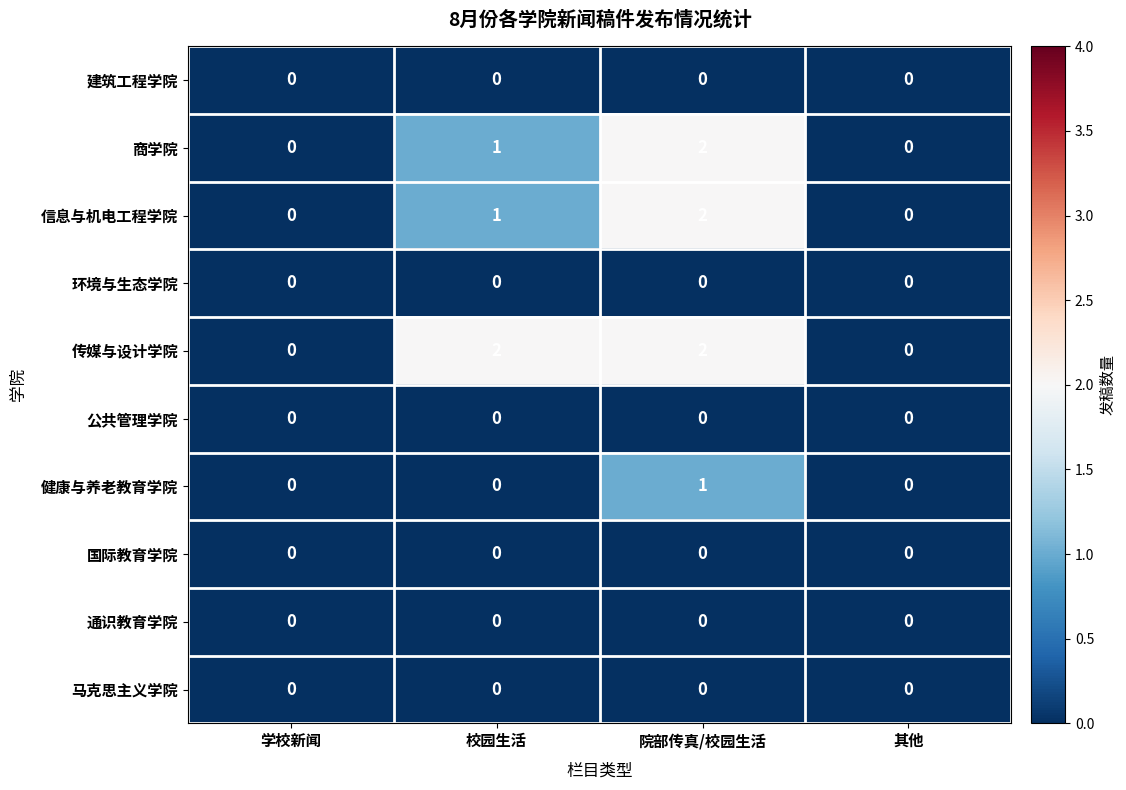

How many values in 商学院 are above zero?

2